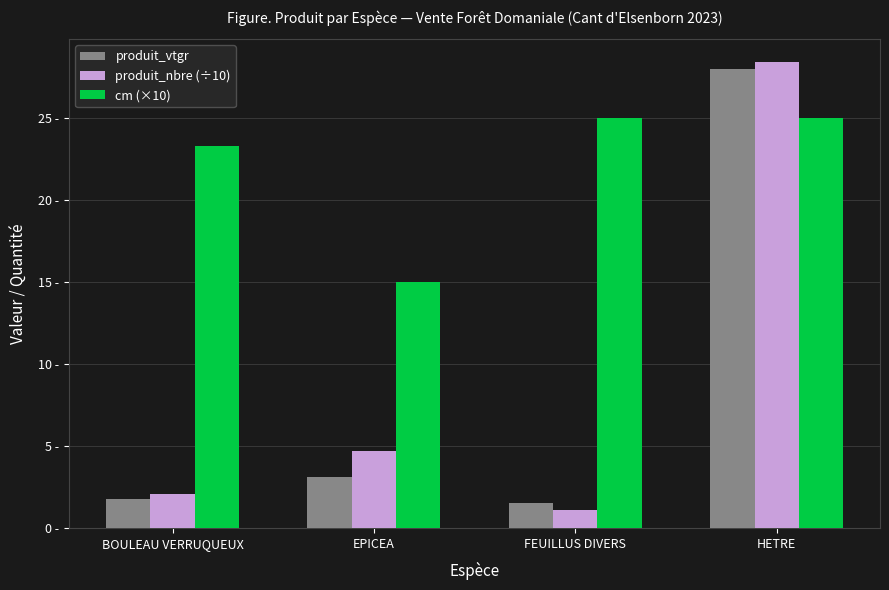

What are all the series names shown in the legend?

produit_vtgr, produit_nbre (÷10), cm (×10)